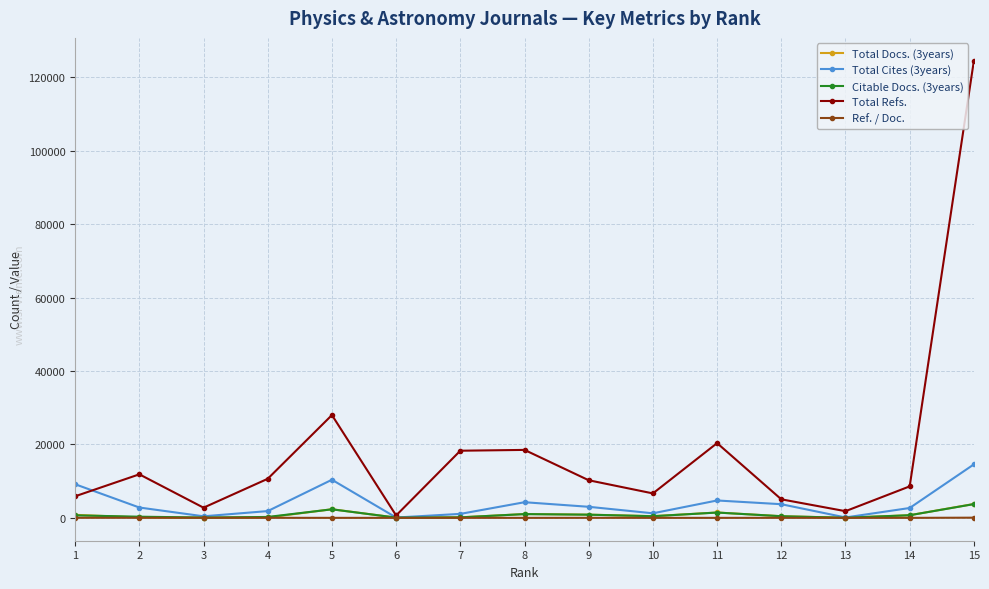

Does the chart have visible grid lines?

Yes